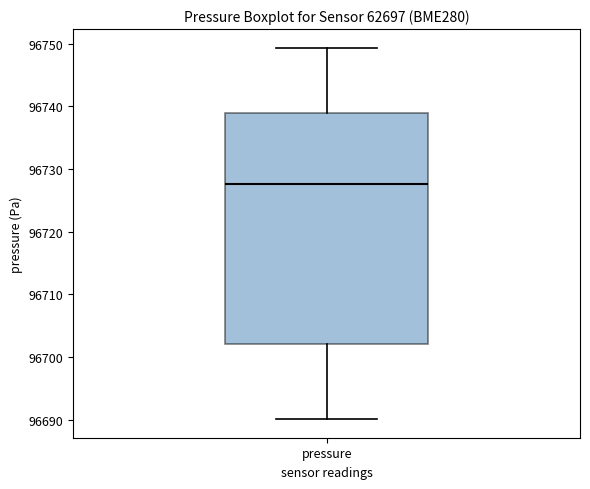

Read this box plot against the y-axis: the position of the median line, the range covered by the box, and the ends of both whiskers. The values are not printed on the chart, so give them approximately, as read against the axis.

median 96728, box 96702 to 96739, whiskers 96690 to 96749